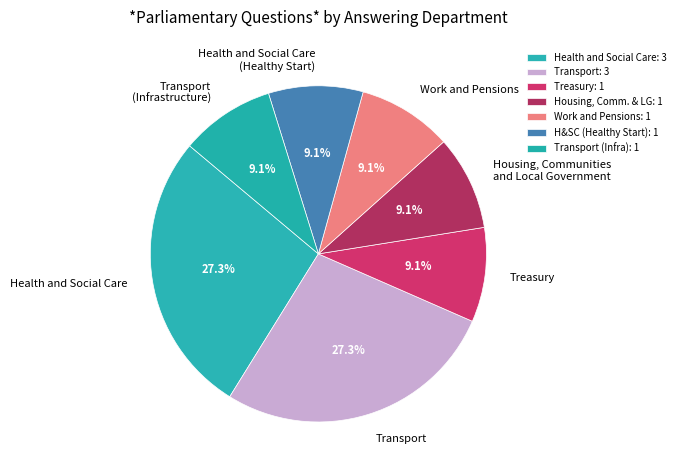

Between Transport and Housing, Communities and Local Government, which is larger?

Transport